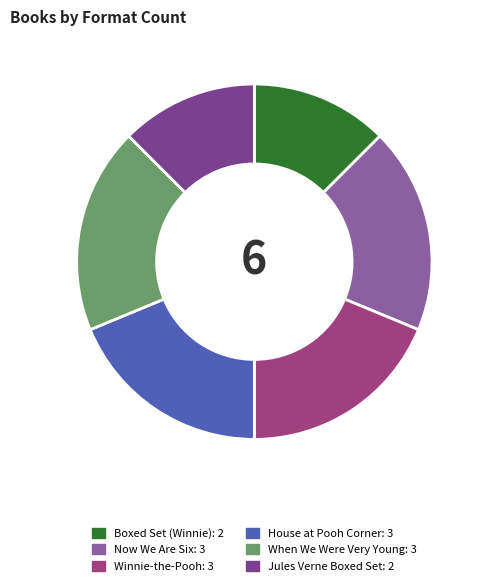

How many segments does this pie chart have?

6